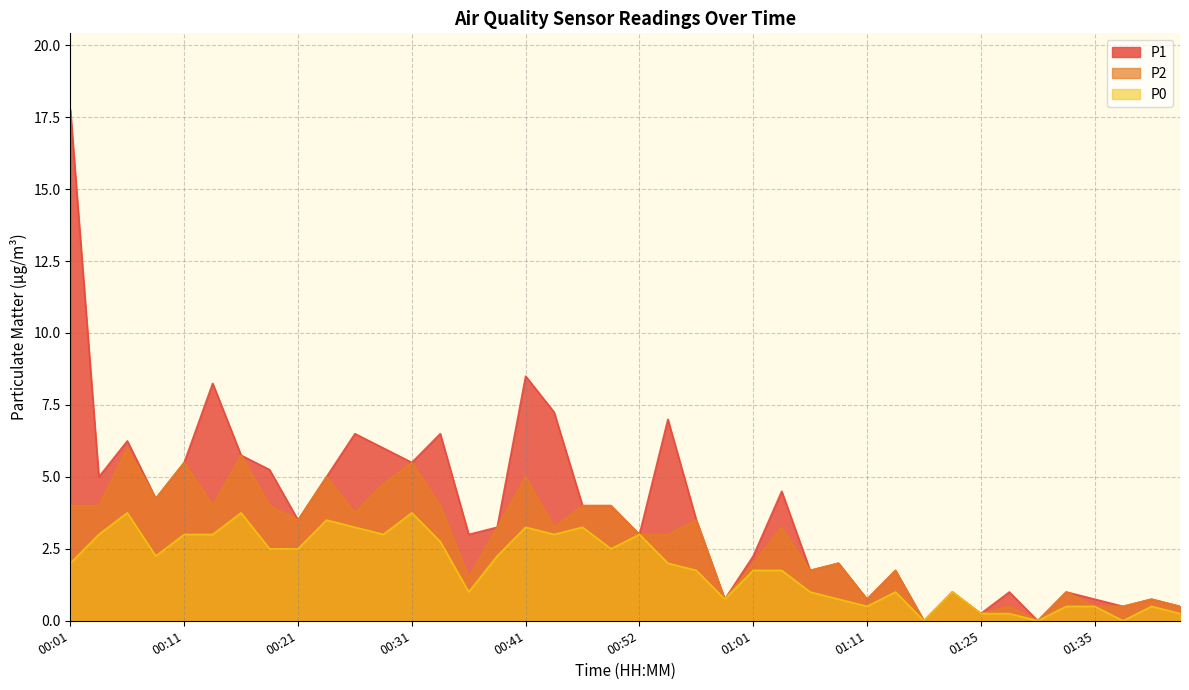

Which label corresponds to the smallest value in the chart?

01:17